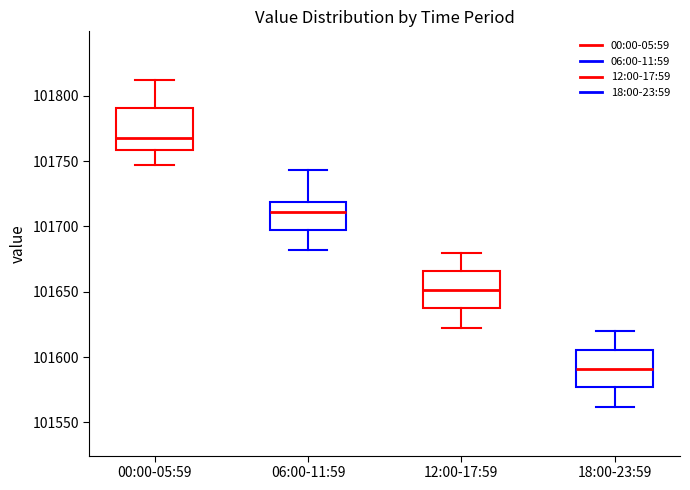

Which box has the lowest median line?

18:00-23:59